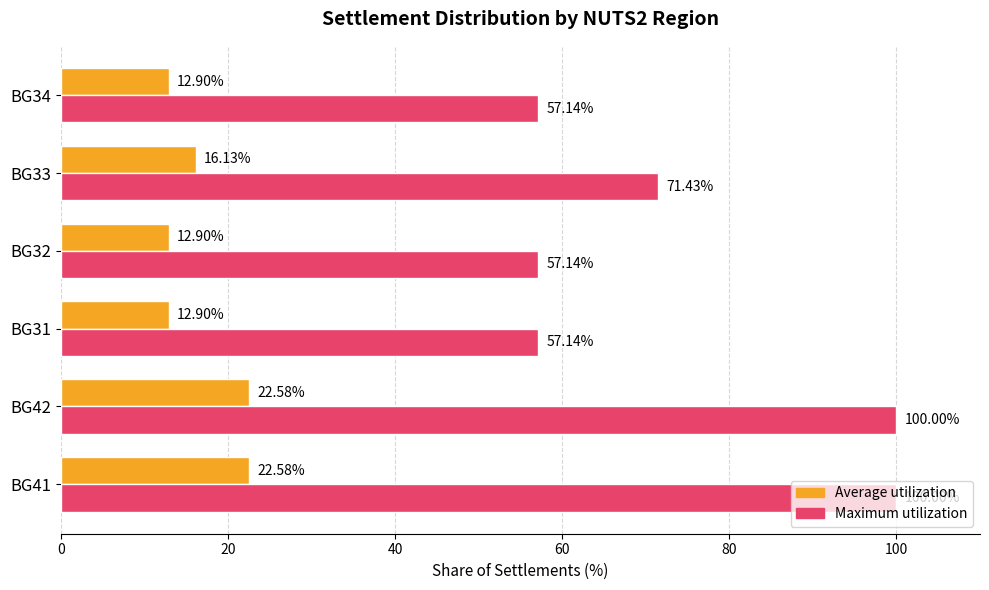

What is the difference between the second highest and second lowest values in the Average utilization series?

9.7